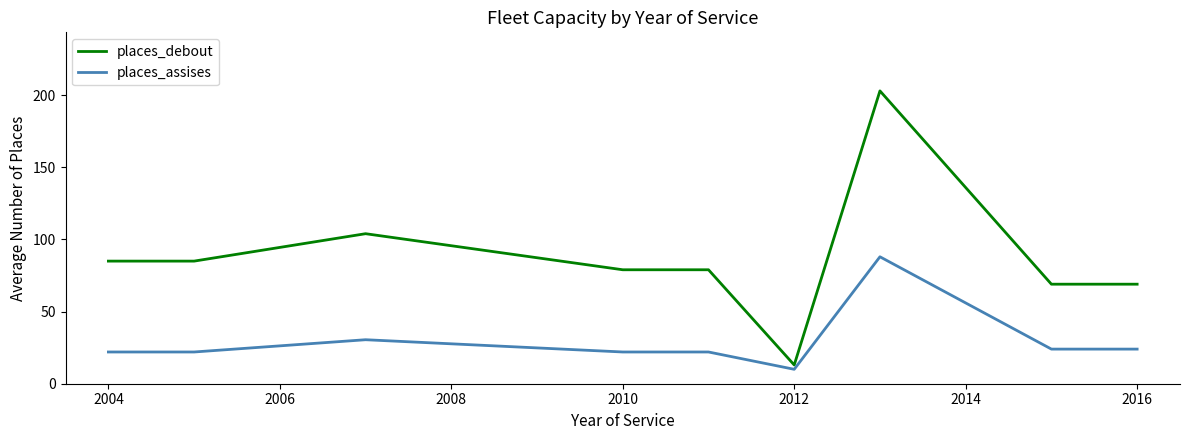

How many distinct data groups are displayed?

2